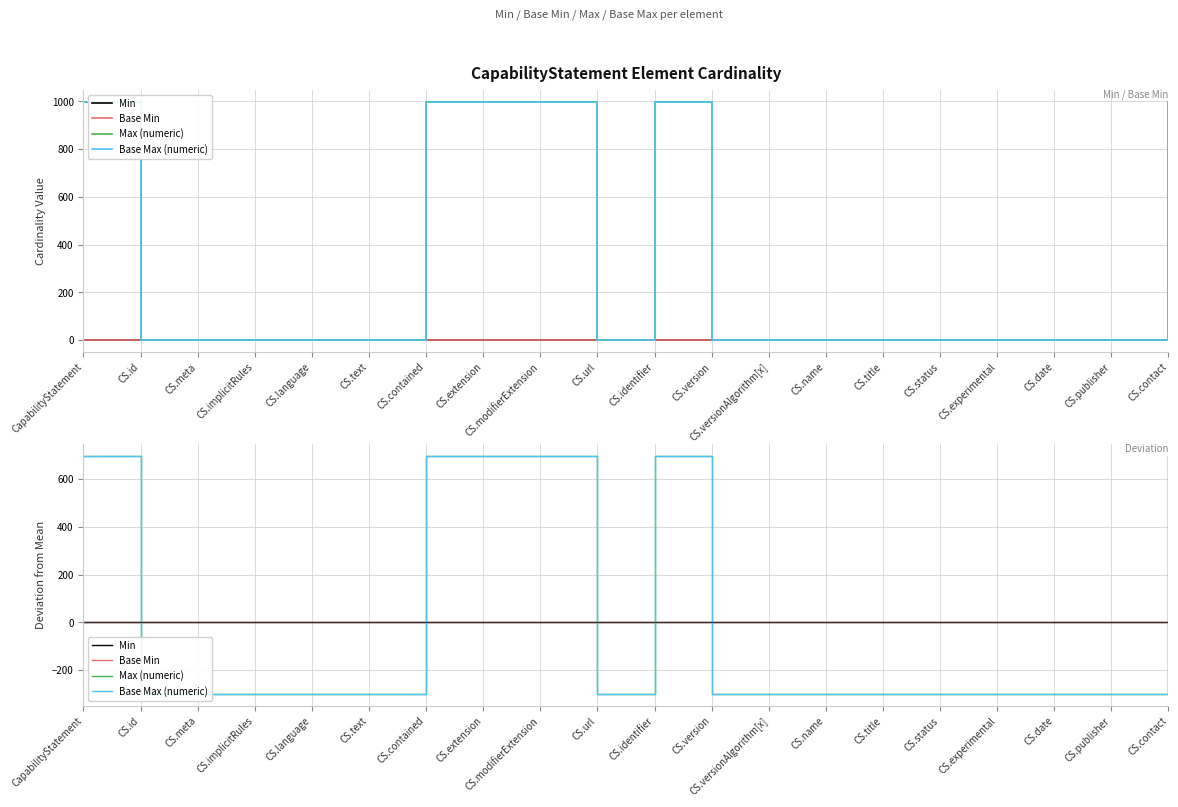

What is the value of the Min point at the 7th from the left?

-0.1